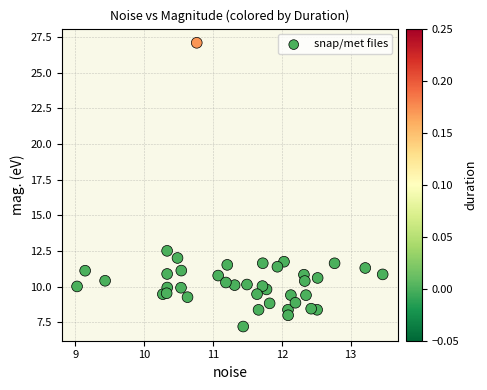

What Y value in the scatter plot is closest to 17?

12.5